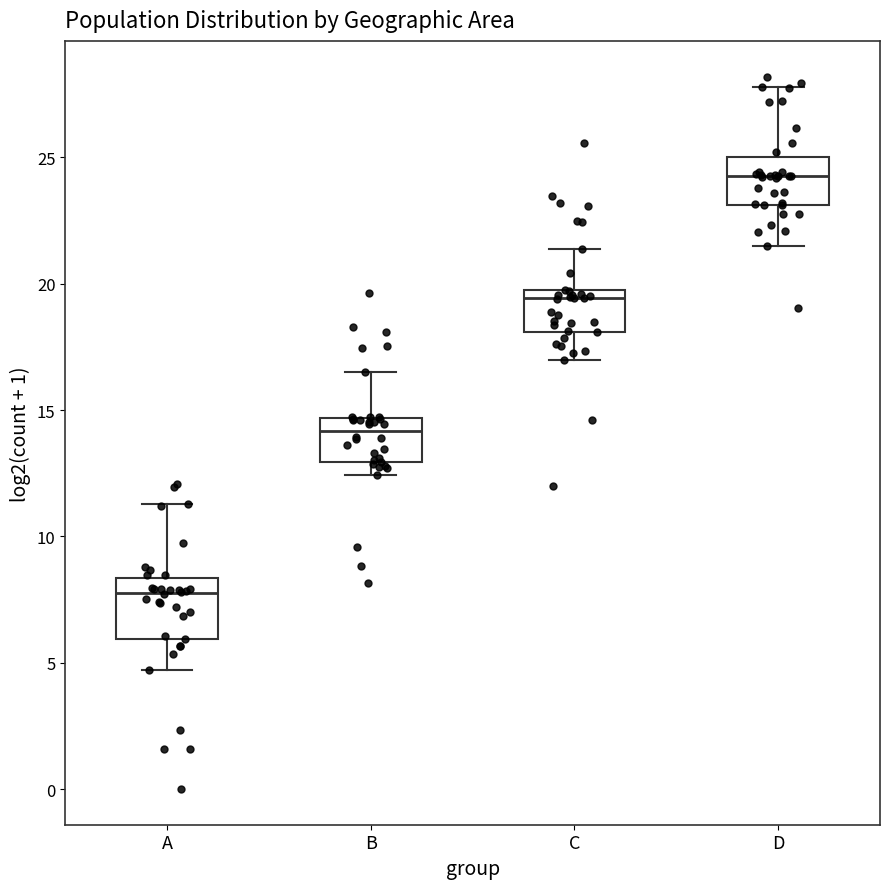

Where does the lower whisker of the box for C end on the y-axis? The values are not printed on the chart, so give them approximately, as read against the axis.

17.0